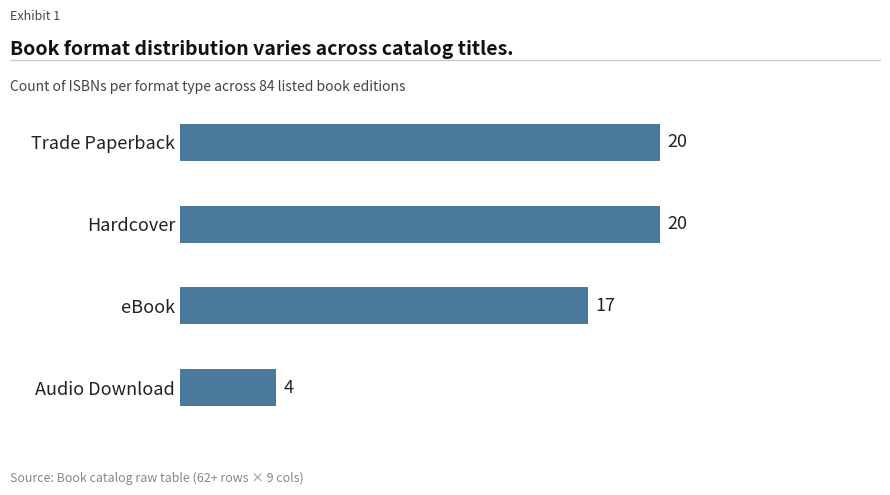

What is the greatest value displayed?

20